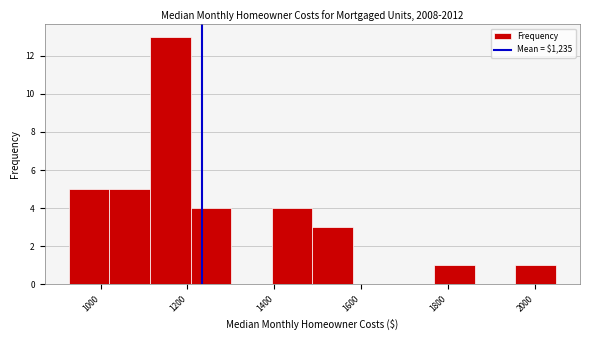

How tall is the bar that spans 1400 to 1480 on the x-axis? Neither the bar edges nor the heights are printed on the chart, so give them approximately, as read against the axes.

4